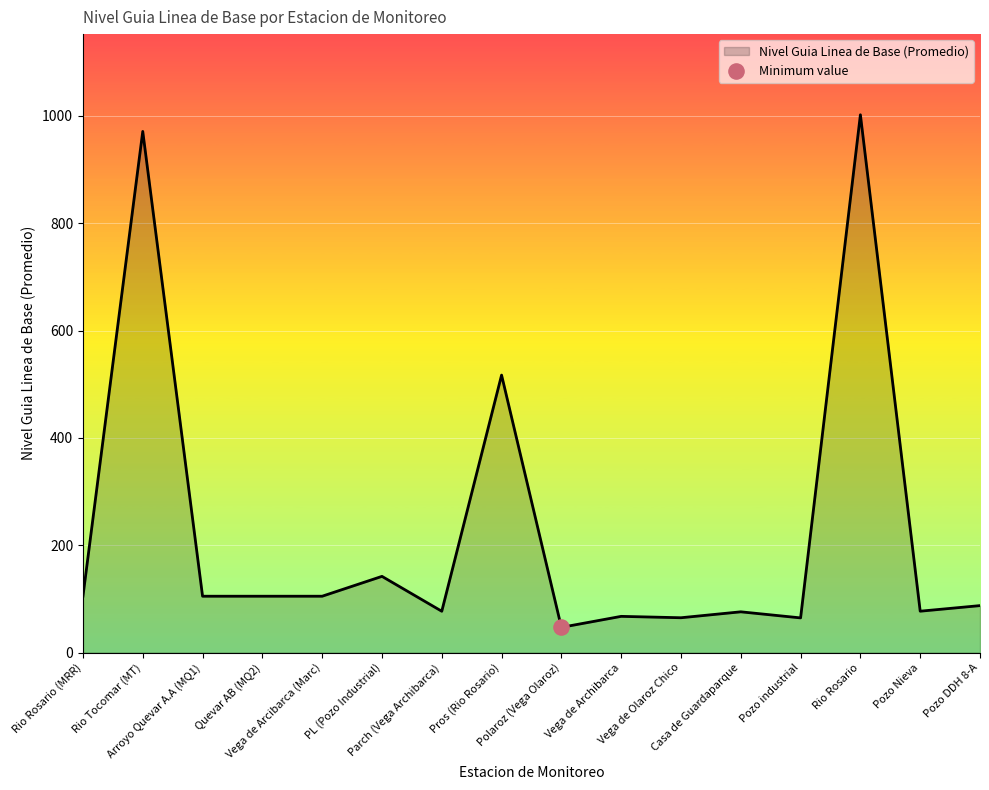

What is the ratio of the value at Arroyo Quevar A.A (MQ1) to the value at Casa de Guardaparque?

1.4